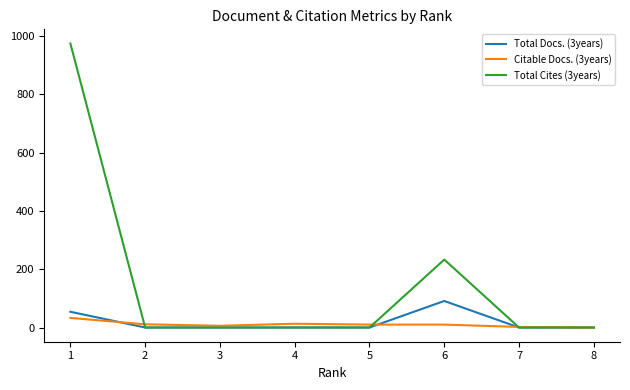

Rank the series by their maximum value, from lowest to highest.

Citable Docs. (3years), Total Docs. (3years), Total Cites (3years)